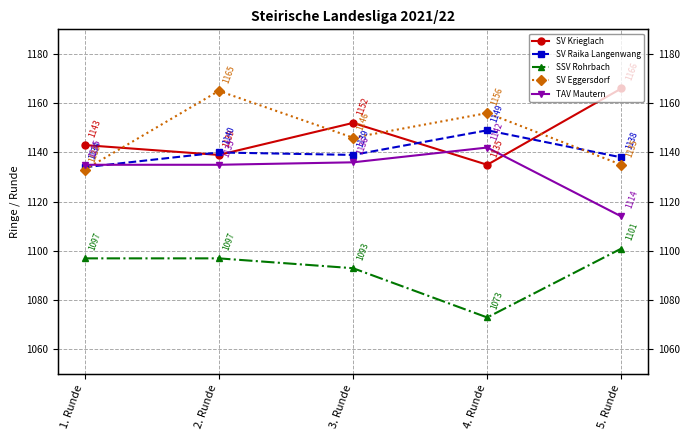

Reading left to right, list all the values displayed in this chart.

SV Krieglach: 1143	1139	1152	1135	1166
SV Raika Langenwang: 1134	1140	1139	1149	1138
SSV Rohrbach: 1097	1097	1093	1073	1101
SV Eggersdorf: 1133	1165	1146	1156	1135
TAV Mautern: 1135	1135	1136	1142	1114